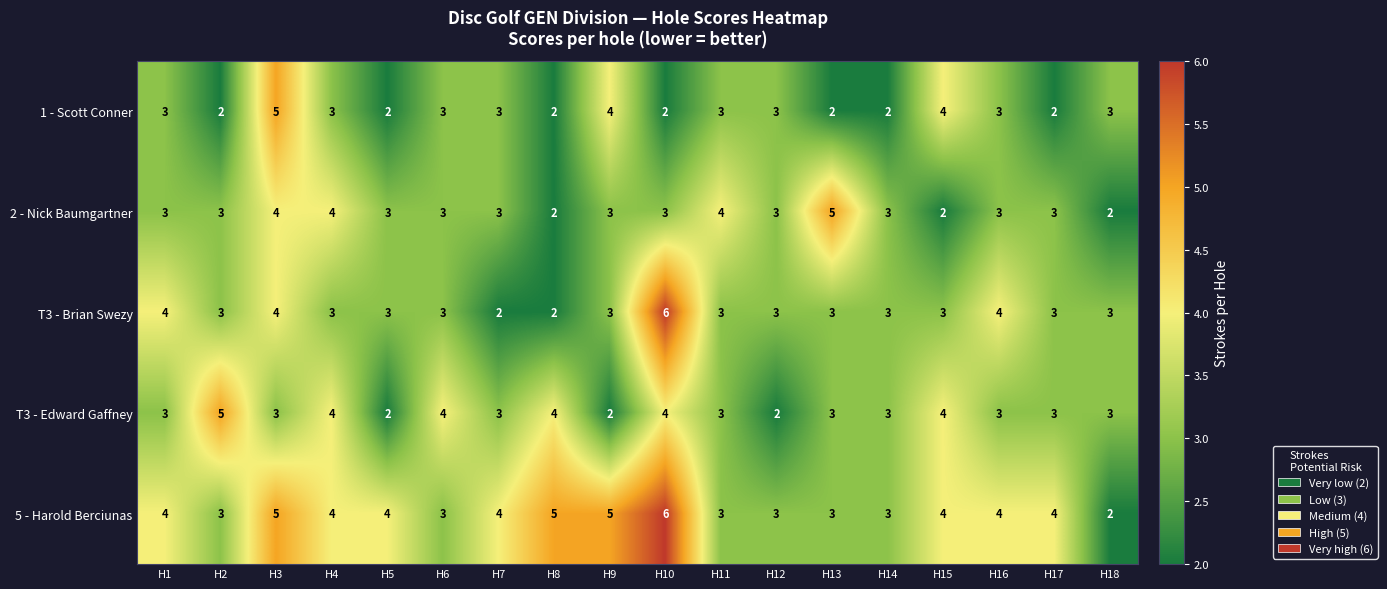

The value of T3 - Edward Gaffney at H8 is 4. True or false?

True